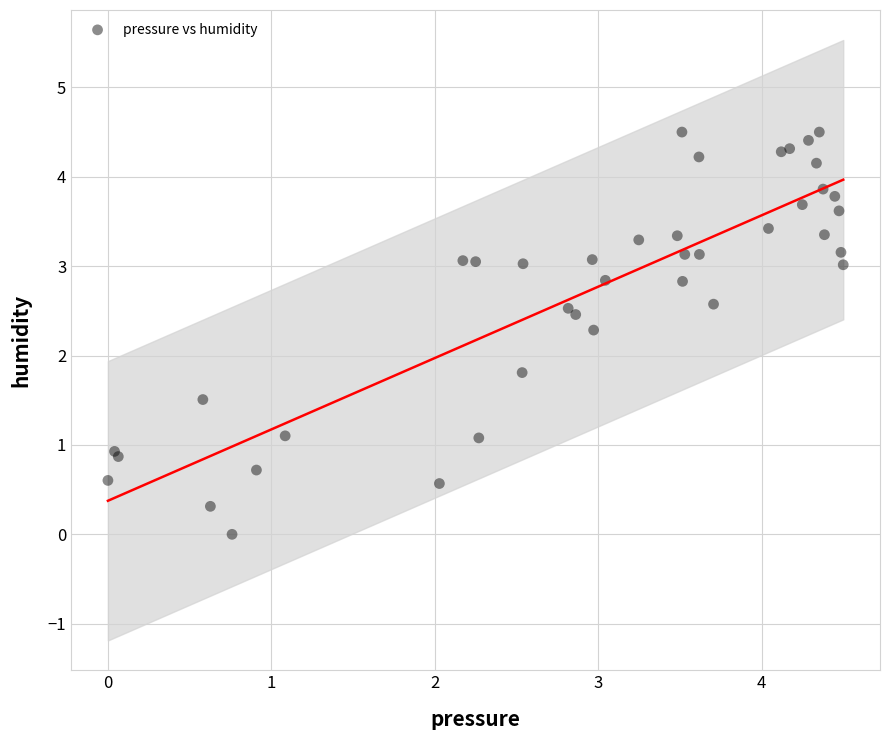

What Y value in the scatter plot is closest to 2?

1.8